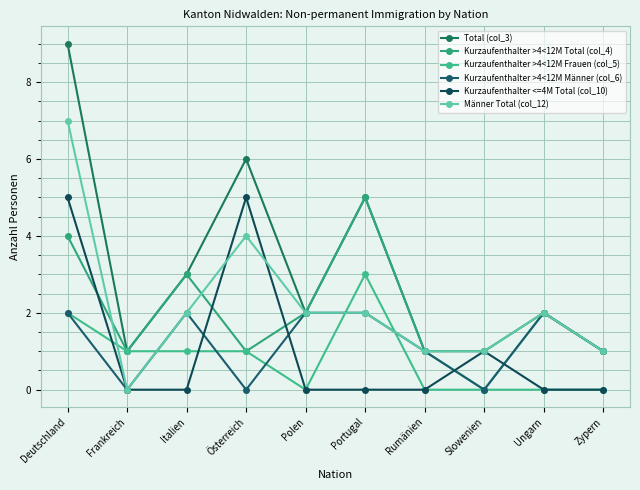

The value of Kurzaufenthalter >4<12M Total (col_4) at Italien is 3. True or false?

True